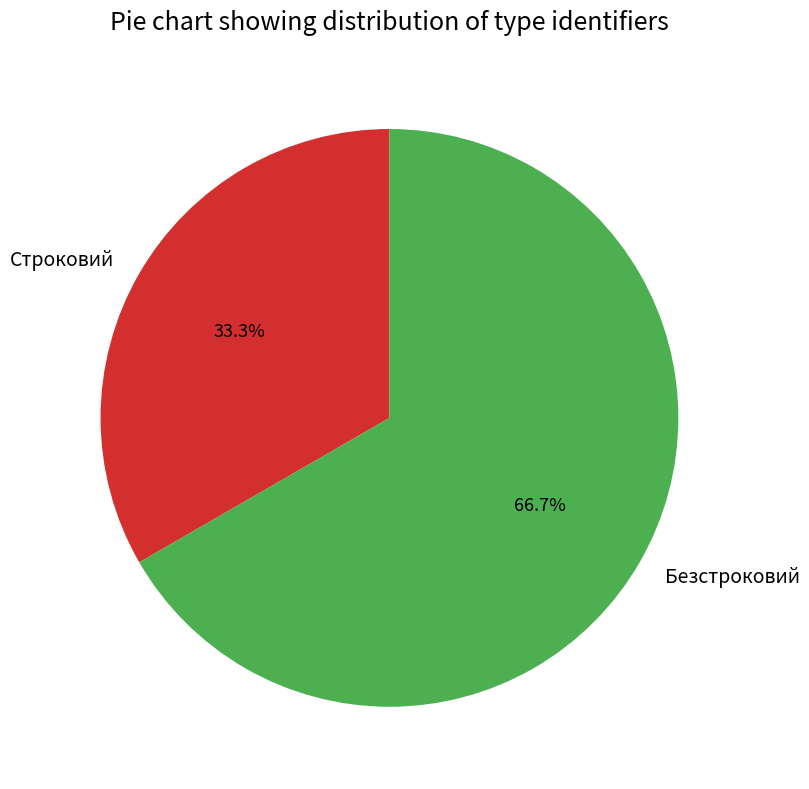

To the nearest percent, what portion does Строковий represent?

33%